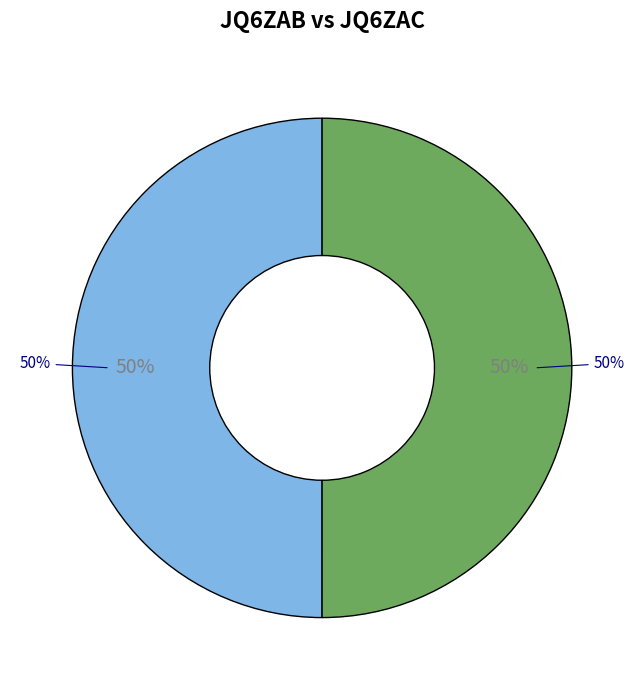

What percentage is the JQ6ZAB slice, to the nearest percent?

50%